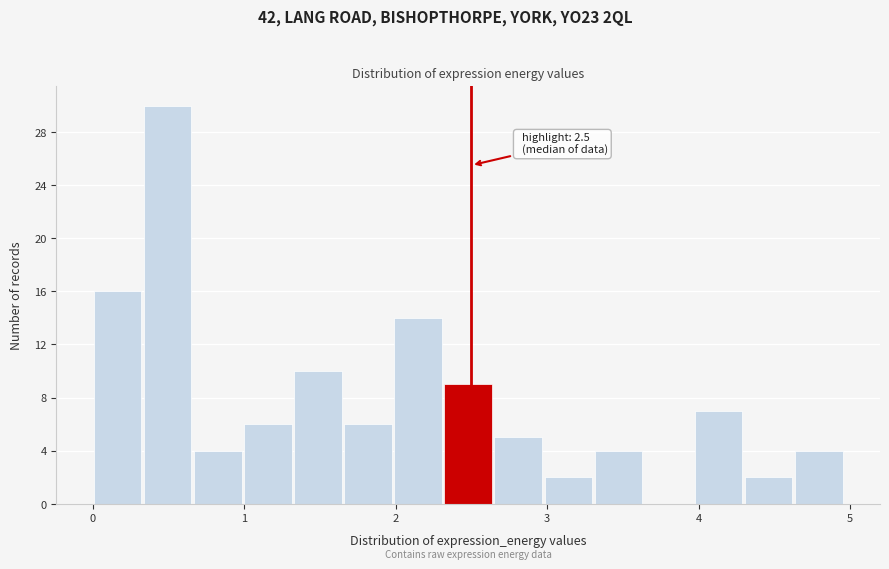

Around what value on the x-axis is the tallest bar? Give the approximate position of its centre, as read against the axis.

0.5